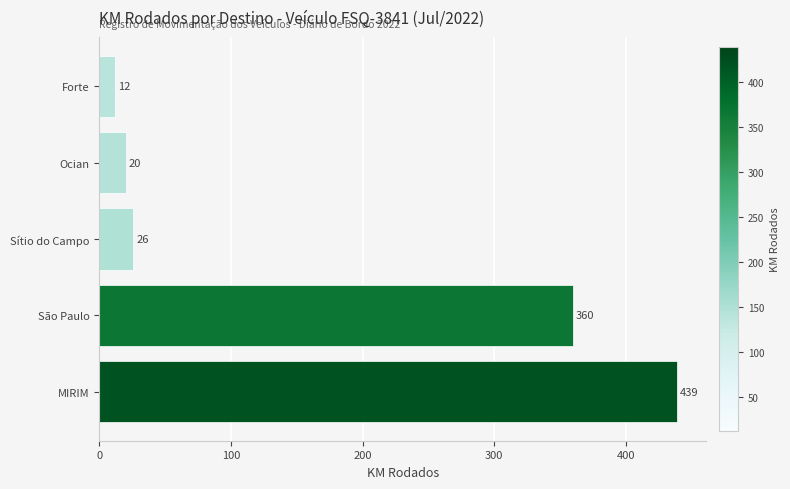

List the labels in order of value, largest first.

MIRIM, São Paulo, Sítio do Campo, Ocian, Forte